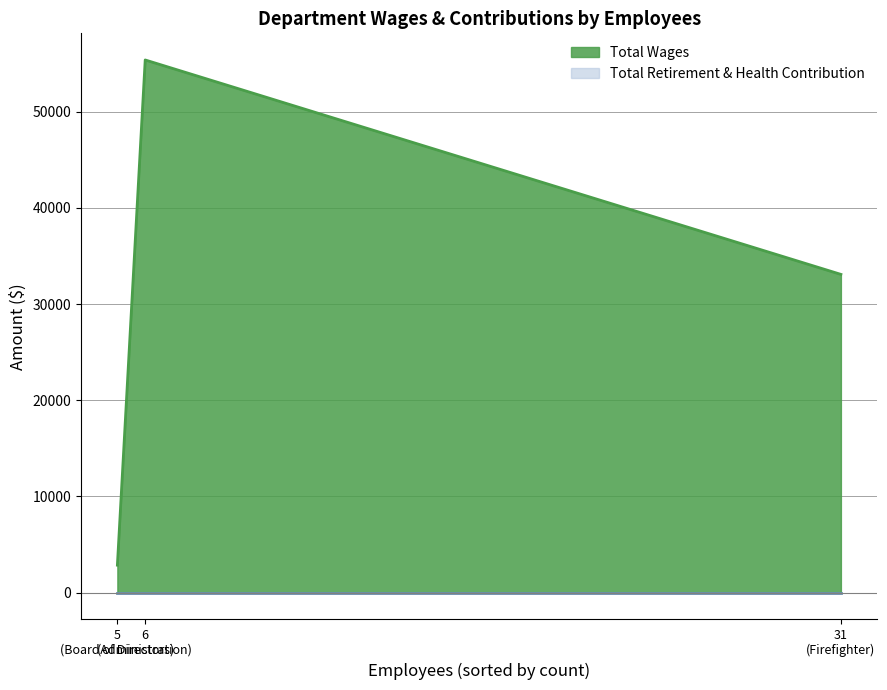

The value of Total Wages at Firefighter is 33095. True or false?

True